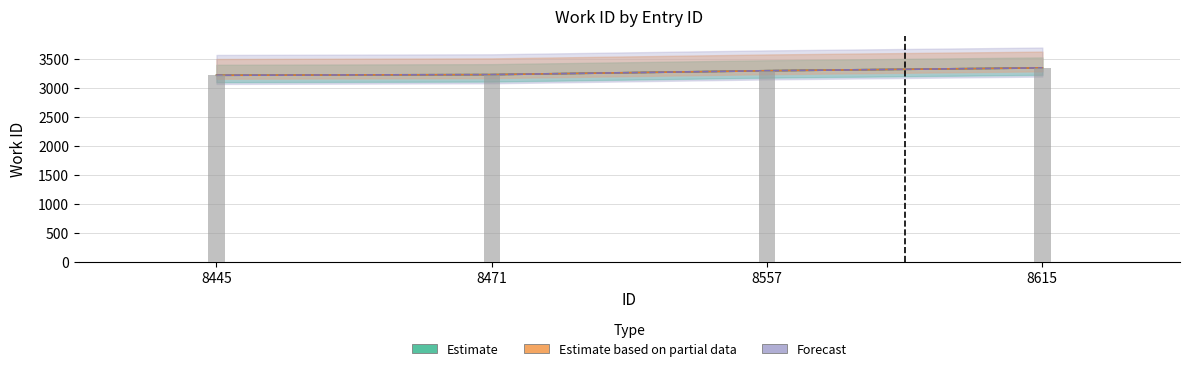

Between 8615 and 8557, which is larger?

8615